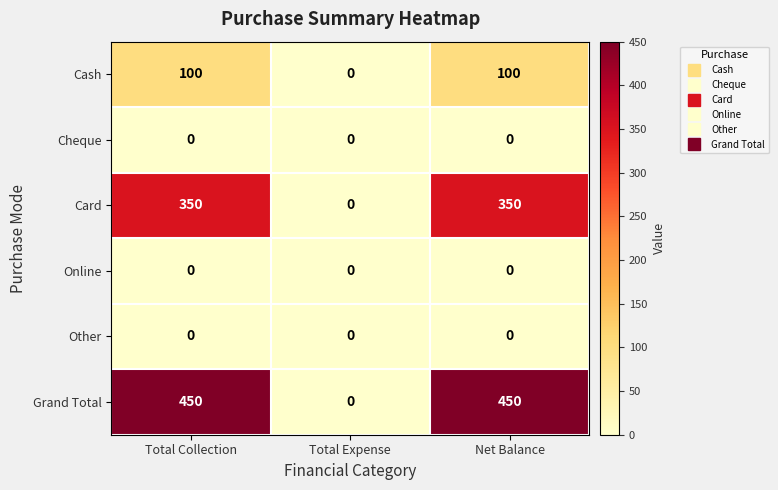

What is the greatest value displayed?

450